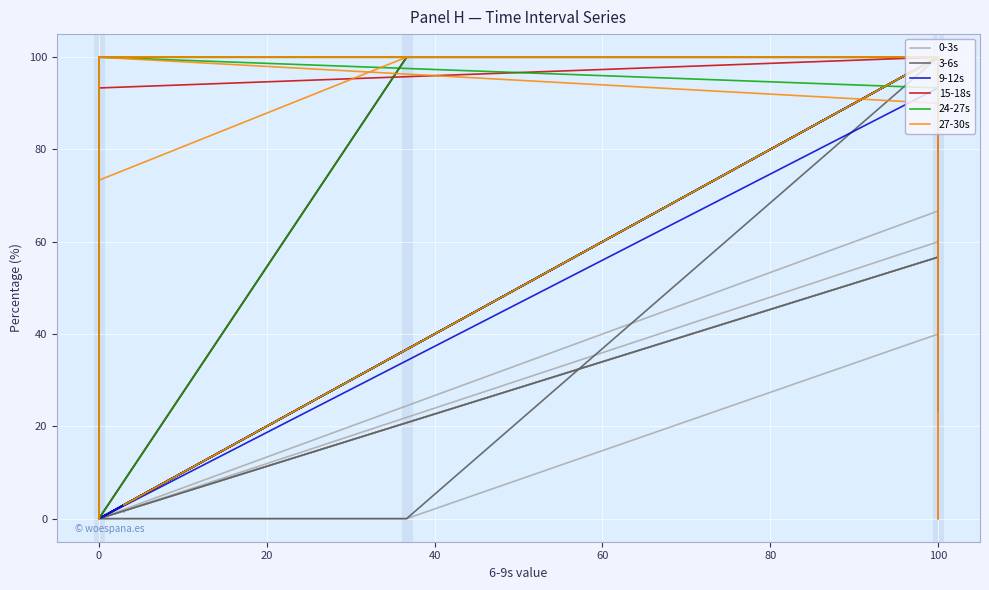

What is the total value across all series at 100?

556.7